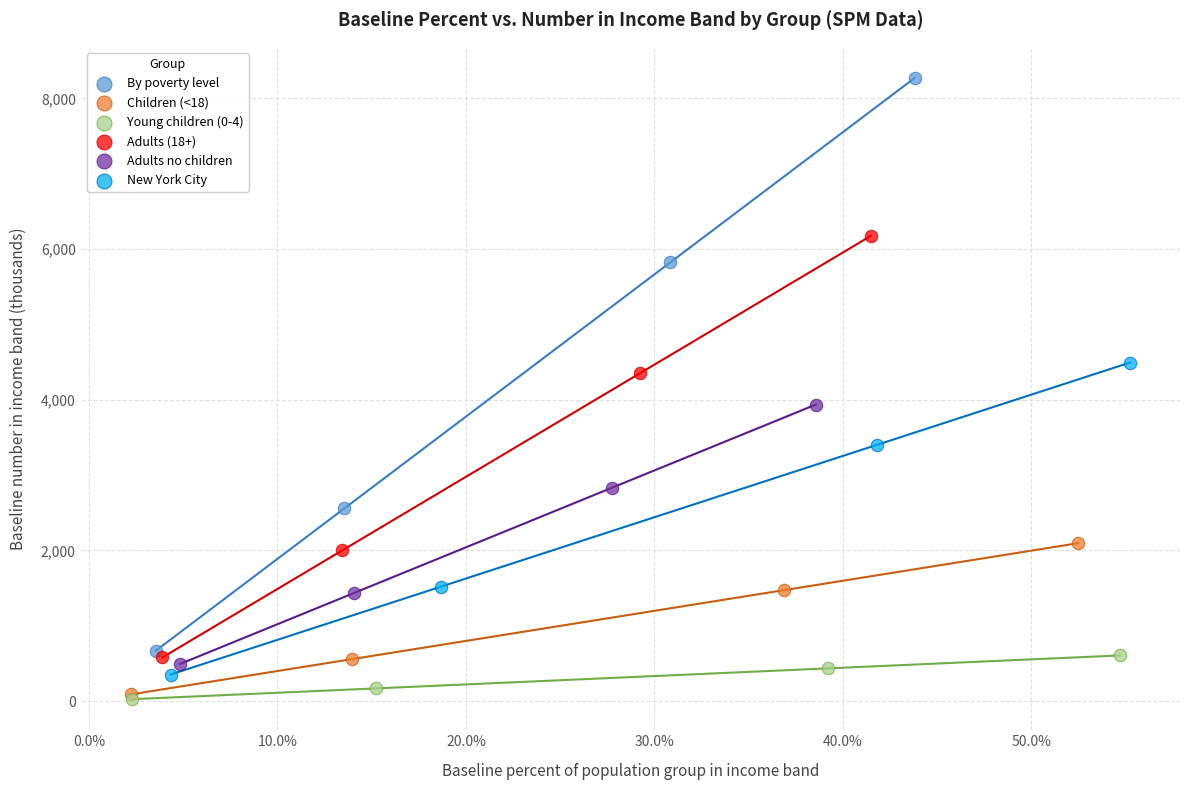

Which series has the widest spread of Y values?

By poverty level